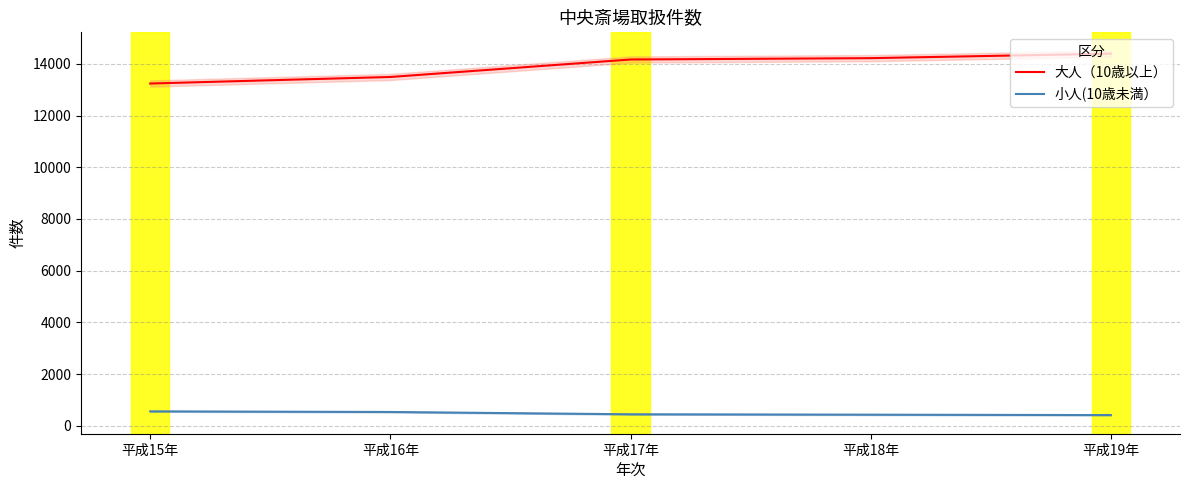

What is the value of the 大人（10歳以上） point at the 2nd from the left?

13490